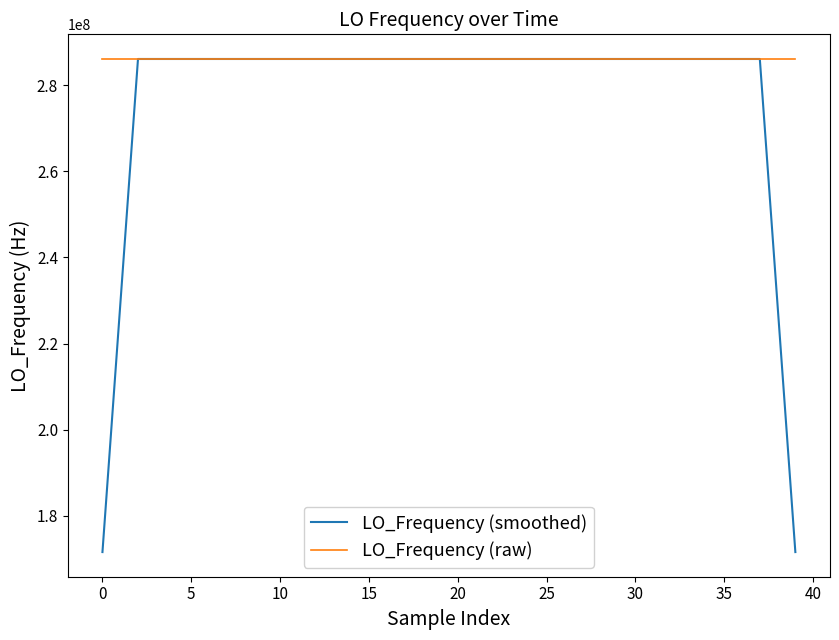

Which series has the largest total across all categories?

LO_Frequency (raw)